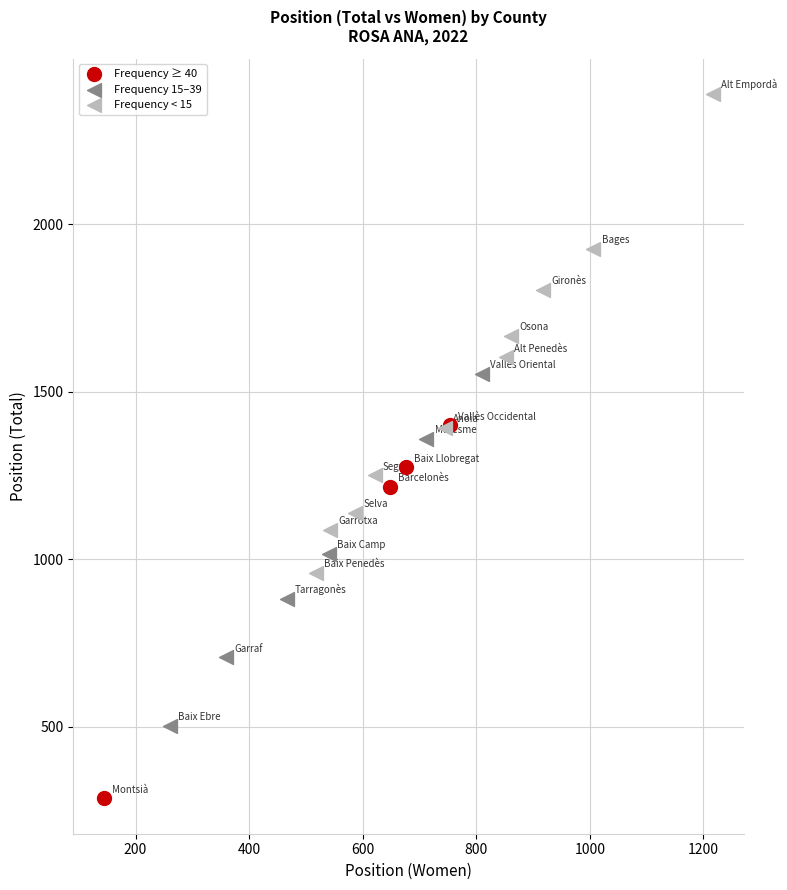

Which series contains the highest Y value?

Frequency < 15